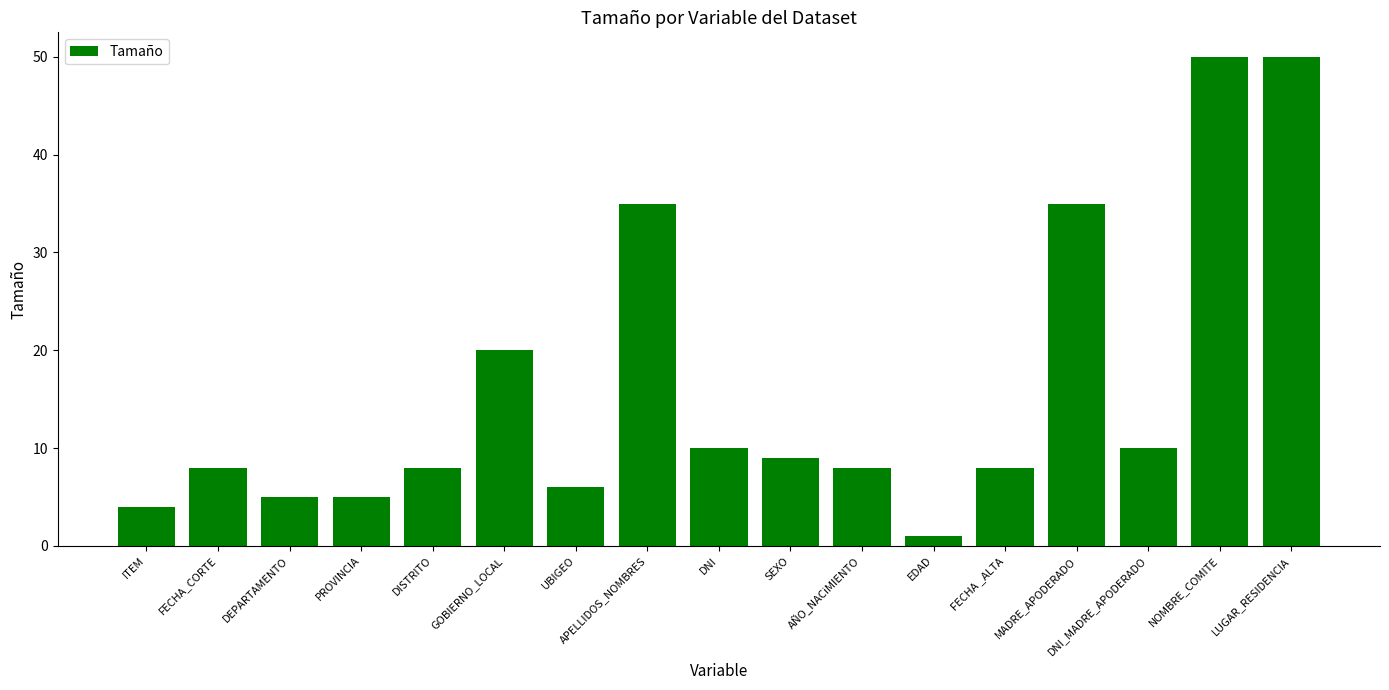

Does the chart contain stacked bars?

No